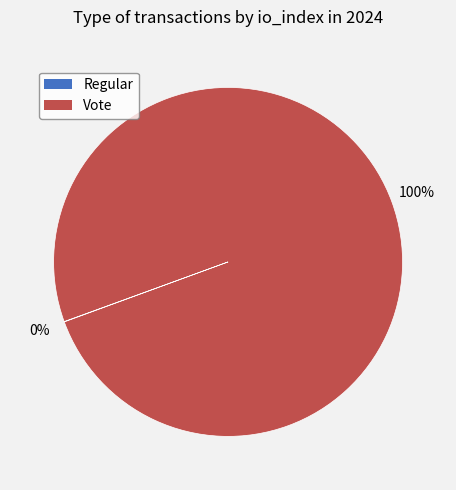

True or false: Vote accounts for 88% of the total.

False